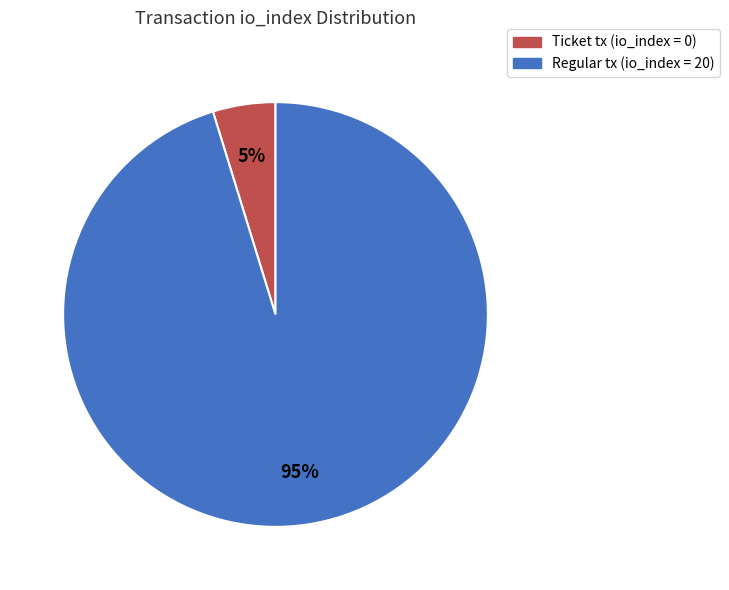

Do Ticket tx (io_index = 0) and Regular tx (io_index = 20) together represent more than half of the pie?

Yes